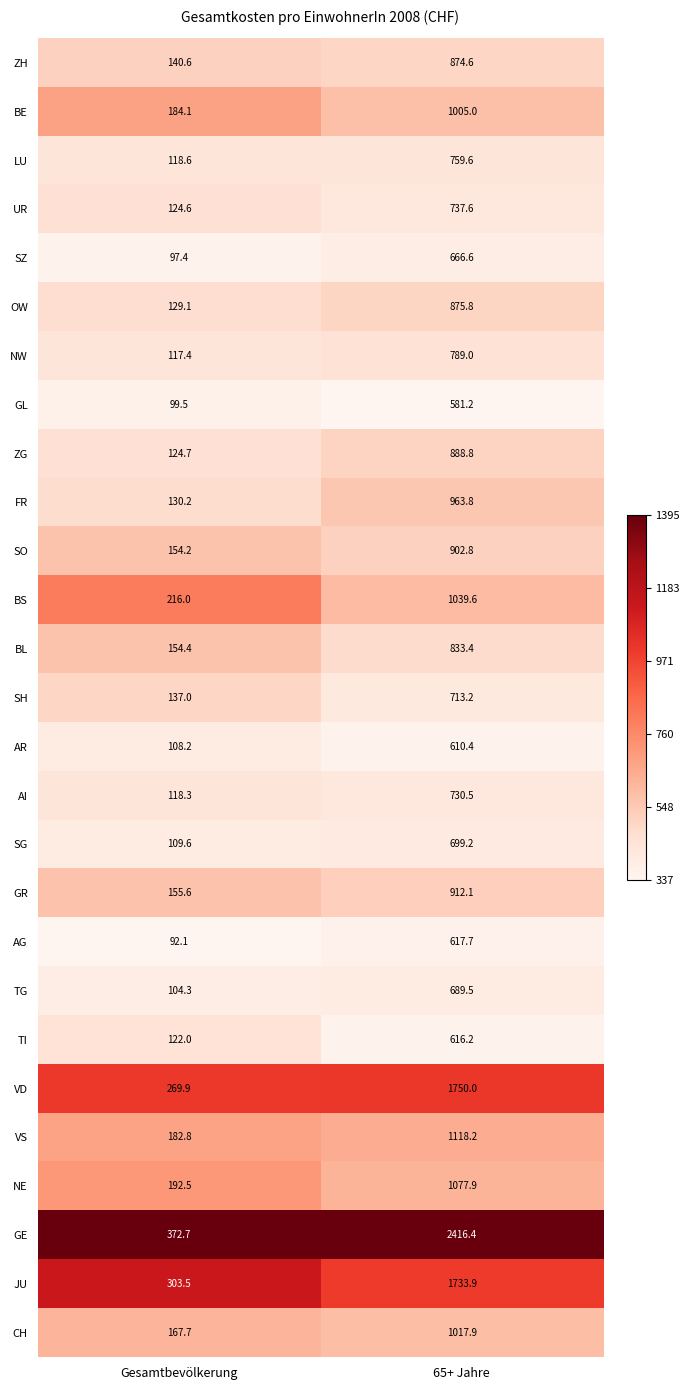

Where is UR nearest to the value 431?

Gesamtbevölkerung